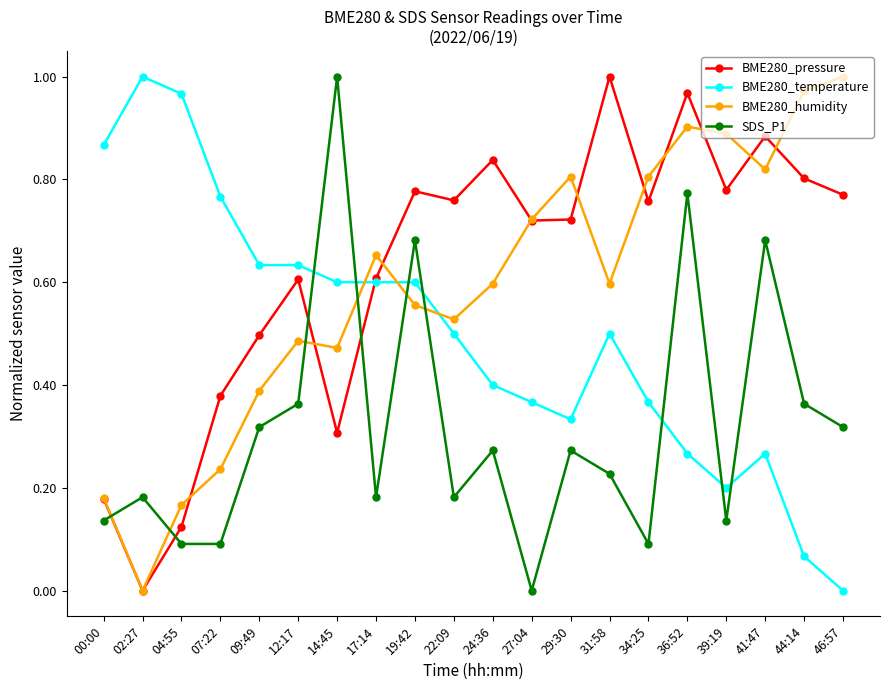

At which category does BME280_humidity reach its first local valley?

02:27